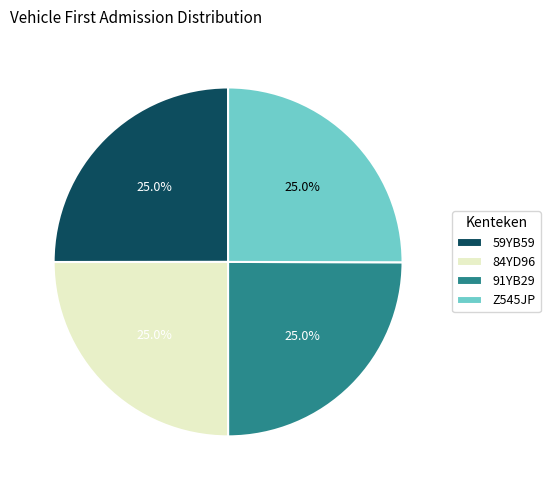

What is the ratio of the value at Z545JP to the value at 59YB59?

1.0